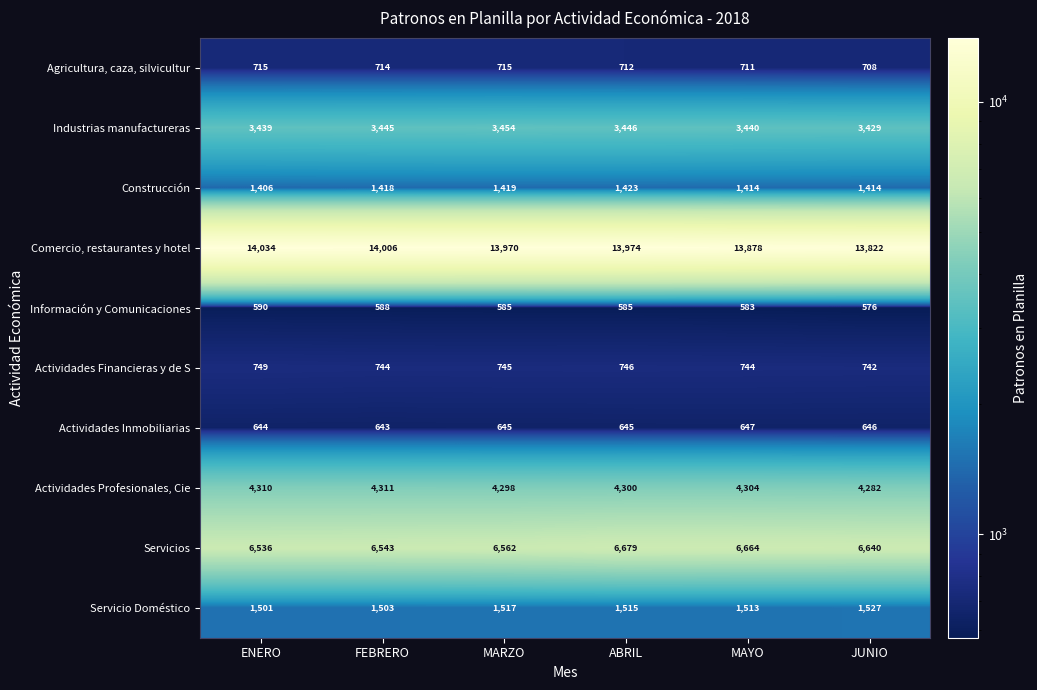

How many values in the Comercio, restaurantes y hotel series are below 13974?

3